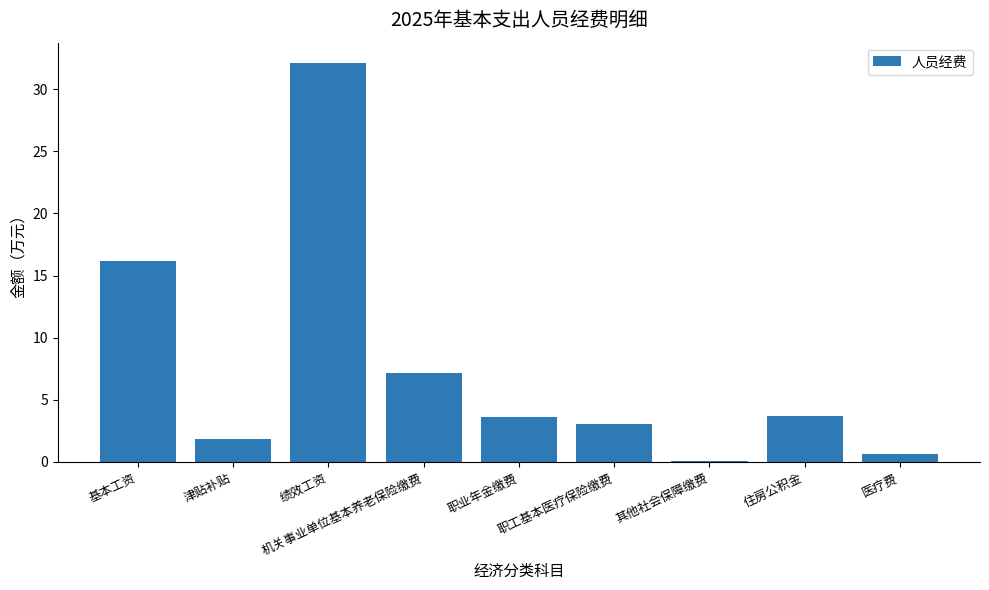

What is the change in value from 住房公积金 to 医疗费?

-3.1